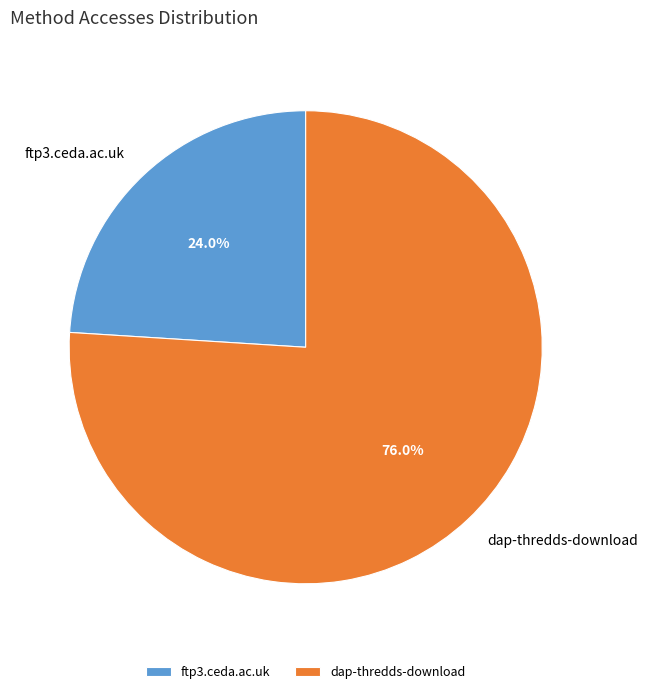

Which category has the smallest portion of the pie?

ftp3.ceda.ac.uk